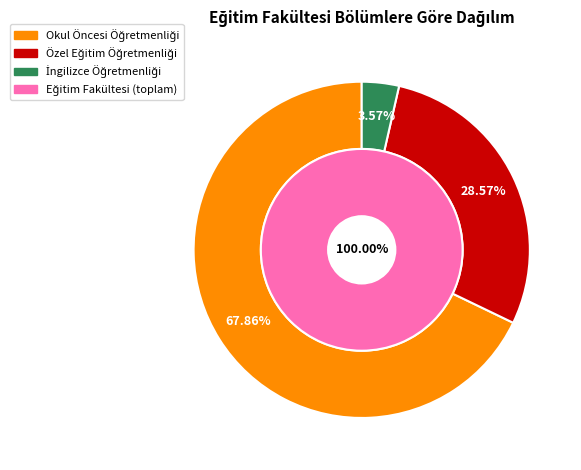

What is the smallest slice in the pie chart?

İngilizce Öğretmenliği